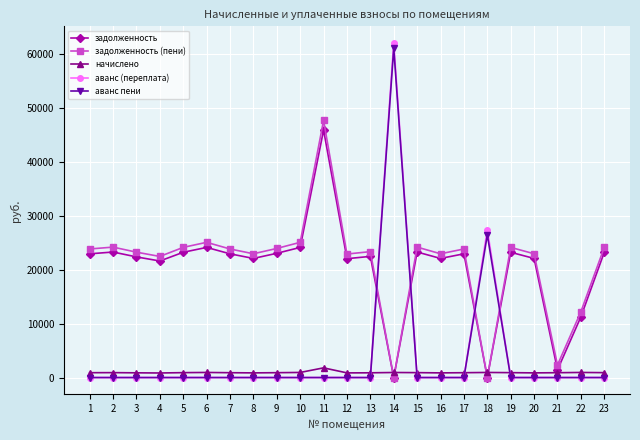

True or false: аванс пени has more than 1 interior local peaks.

True